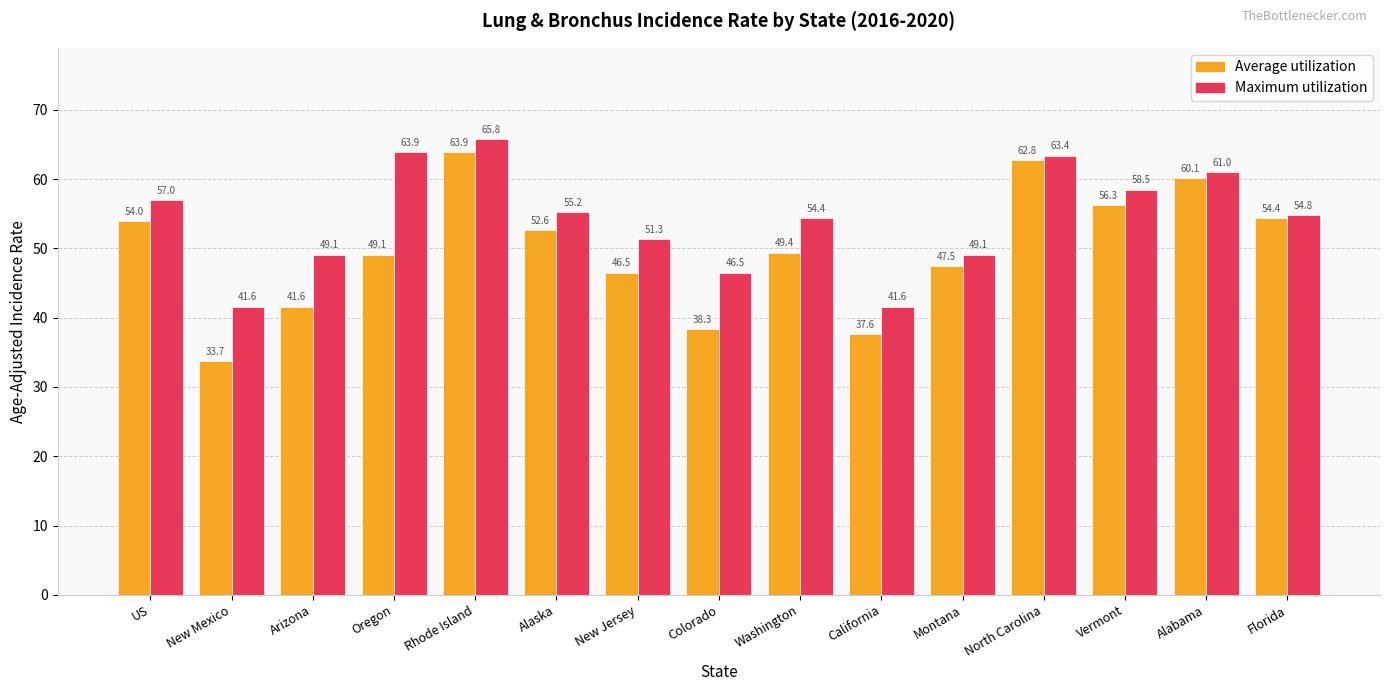

Which series has the largest total across all categories?

Maximum utilization